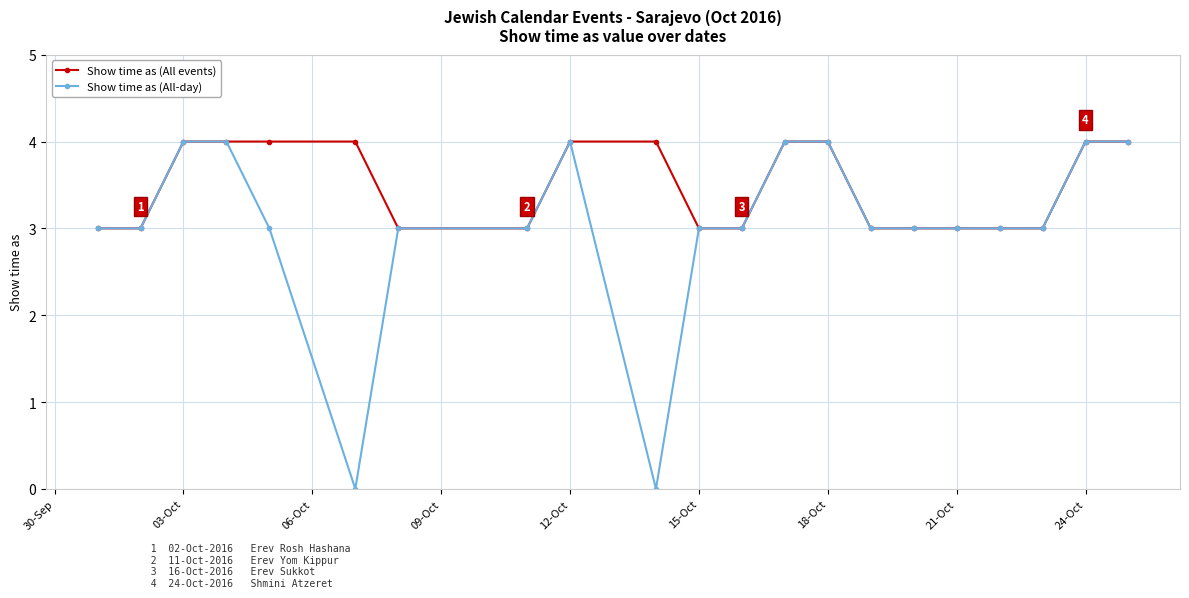

Which series has the largest total across all categories?

Show time as (All events)